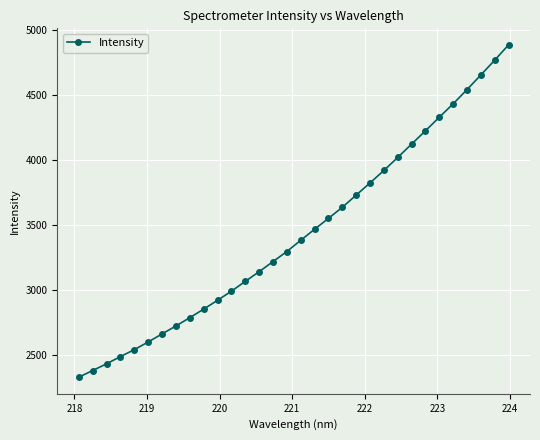

What is the value of the 28th point from the left?

4430.9